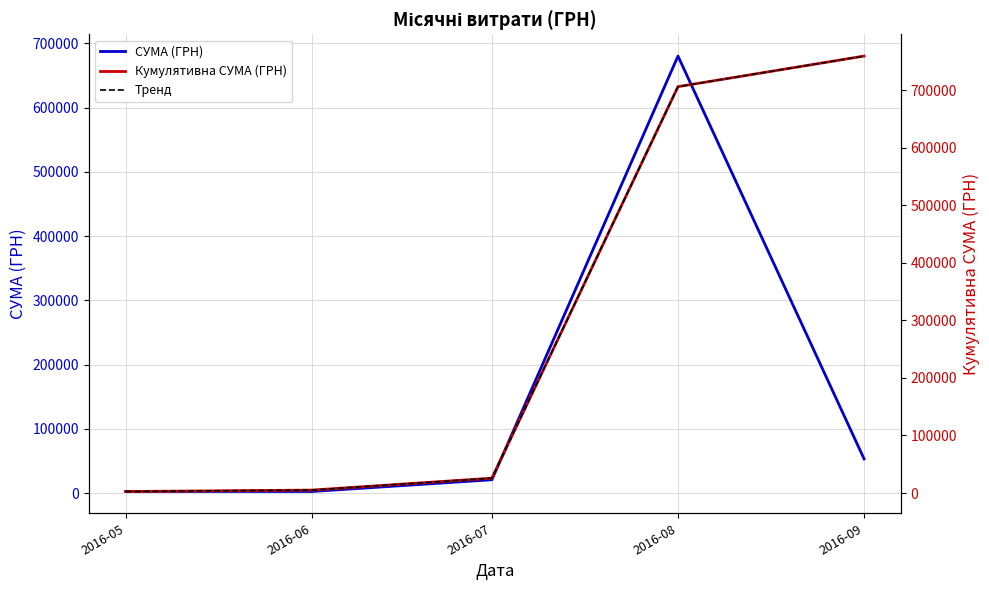

What are all the series names shown in the legend?

СУМА (ГРН), Кумулятивна СУМА (ГРН), Тренд